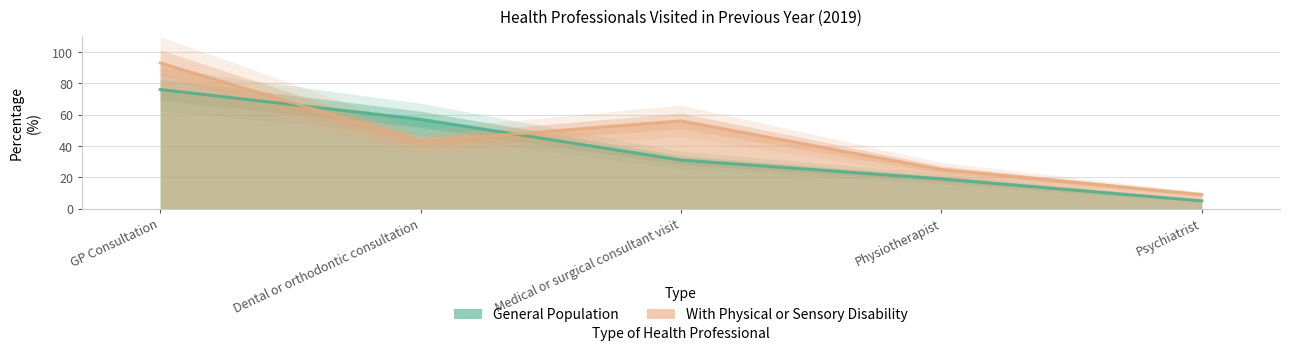

At which label does With Physical or Sensory Disability first exceed 43?

GP Consultation